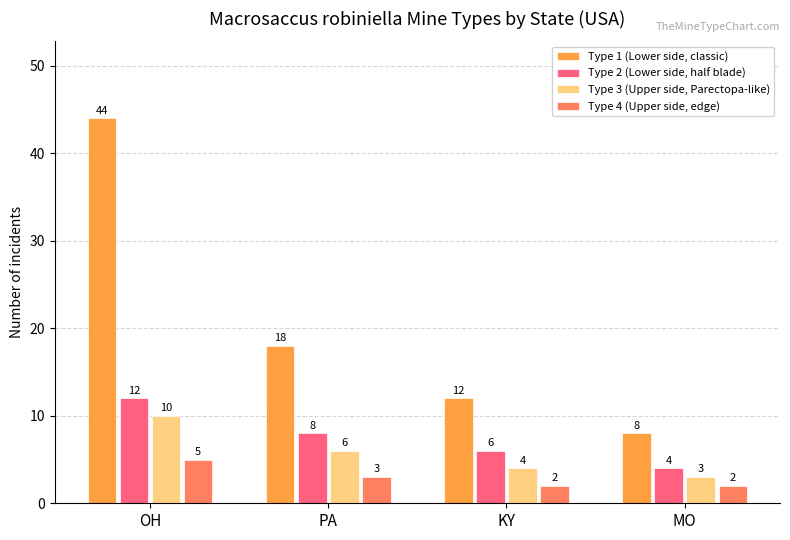

Which series has the largest range (max minus min)?

Type 1 (Lower side, classic)